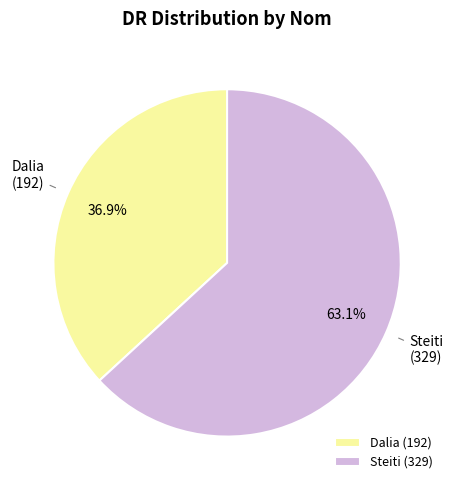

Count the number of slices in the pie.

2